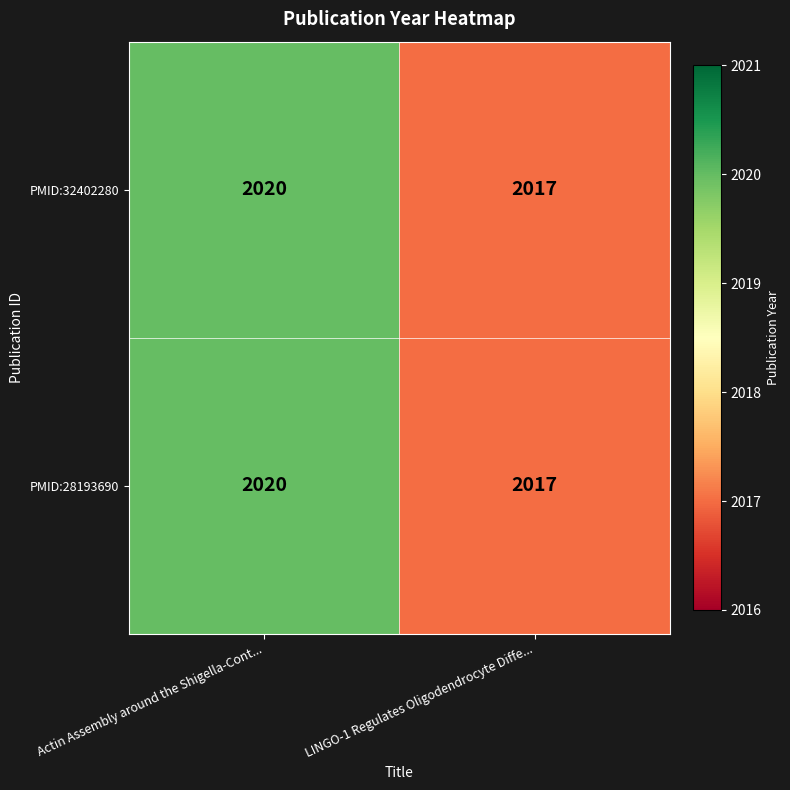

The value of PMID:32402280 at LINGO-1 Regulates Oligodendrocyte Diffe... is 936. True or false?

False